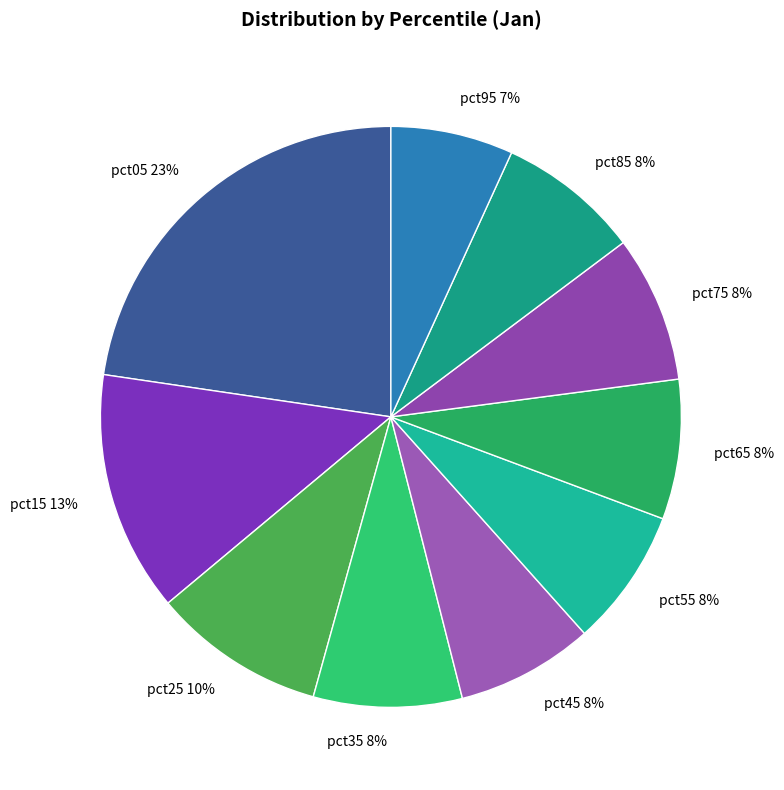

How many segments does this pie chart have?

10